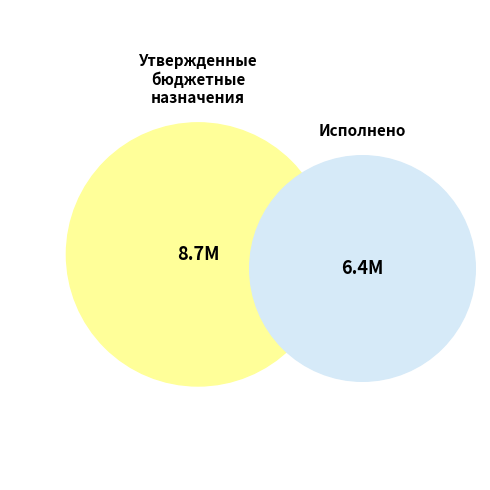

Rank the series by their average value, from highest to lowest.

Утвержденные бюджетные назначения, Исполнено